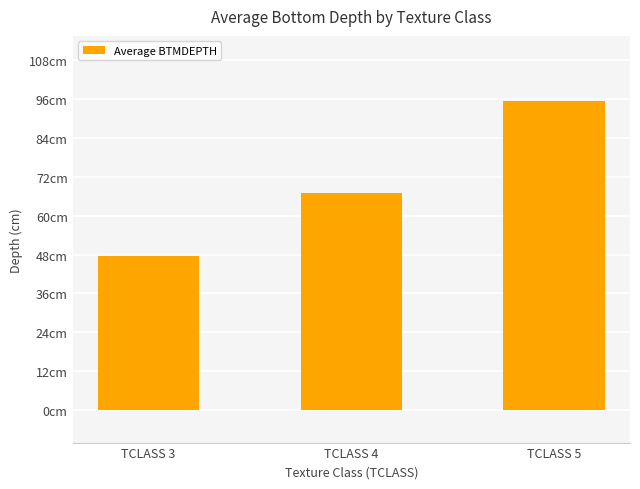

Are the bars grouped side by side (vs. stacked)?

No